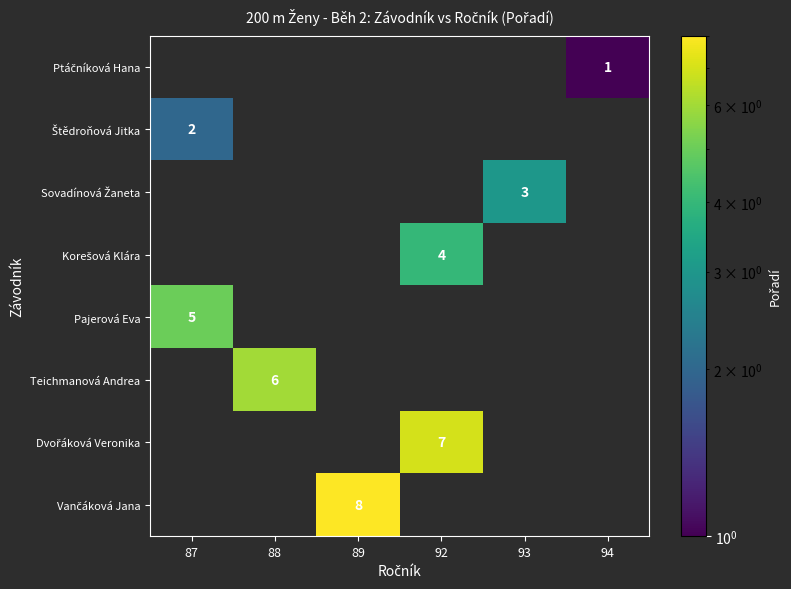

Which series has the widest spread of values?

Vančáková Jana